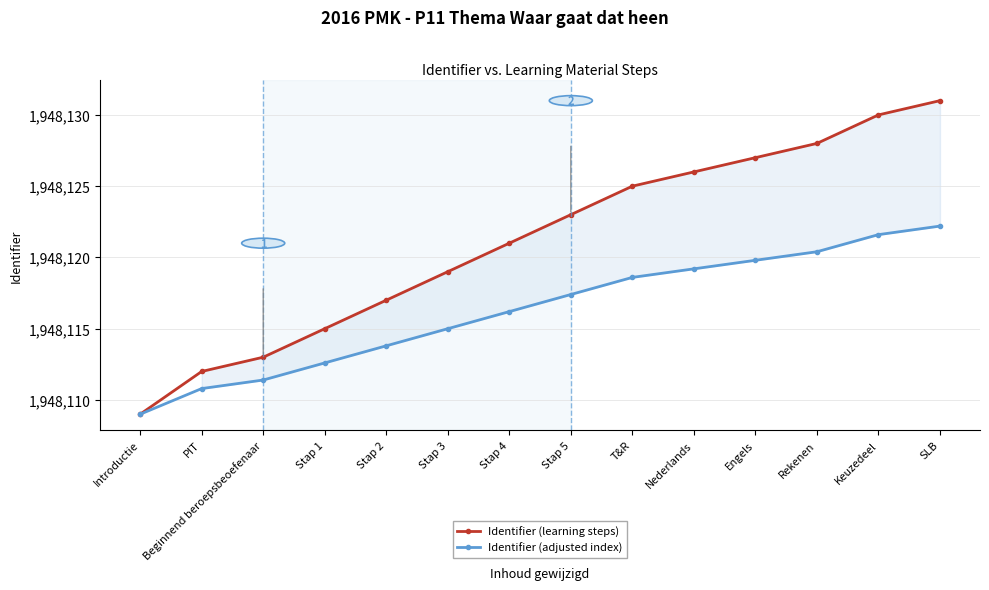

What is the total value across all series at Introductie?

3896218.0